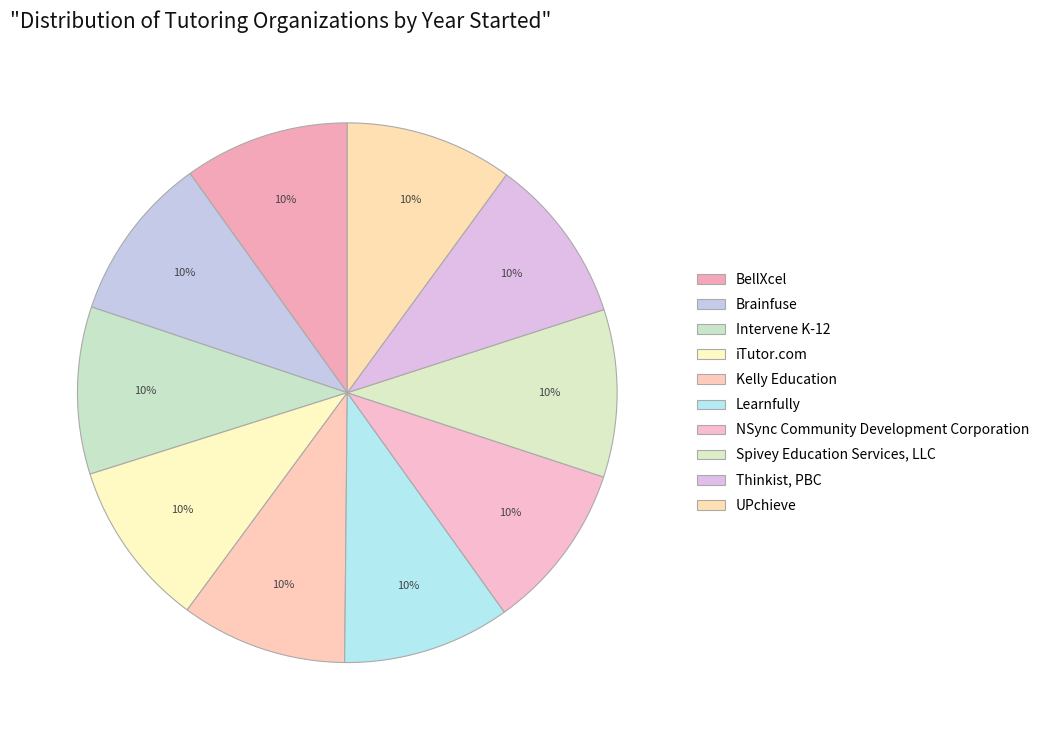

Rank the categories by value from highest to lowest.

NSync Community Development Corporation, Learnfully, Spivey Education Services, LLC, UPchieve, Intervene K-12, iTutor.com, Thinkist, PBC, Kelly Education, Brainfuse, BellXcel